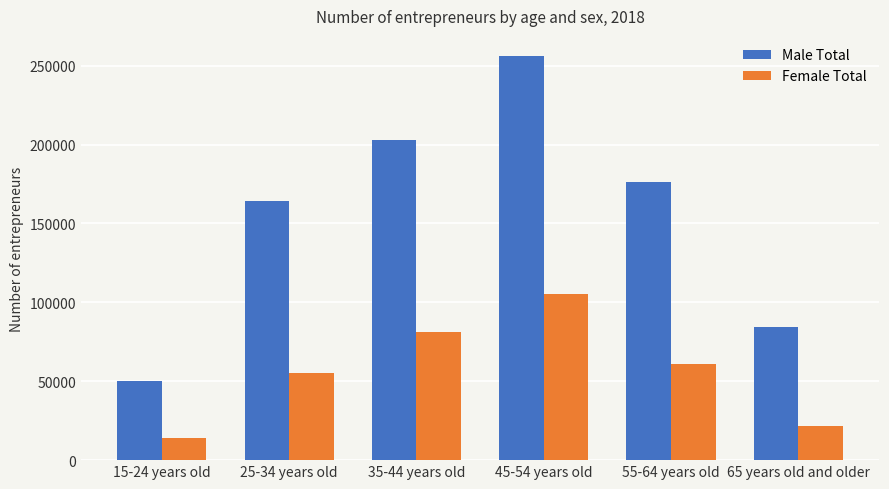

The value of Female Total at 35-44 years old is 54113. True or false?

False